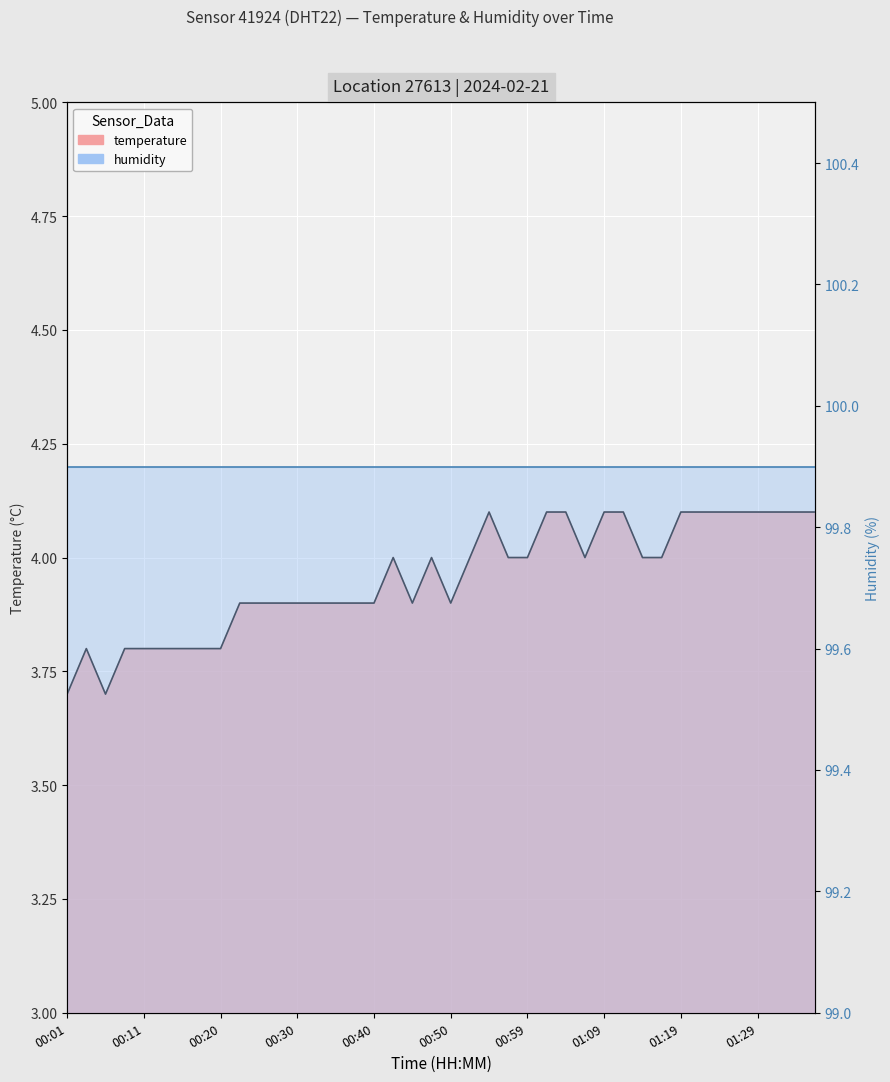

Reading right to left, what are all the values shown in this chart?

4.1	4.1	4.1	4.1	4.1	4.1	4.1	4.1	4.0	4.0	4.1	4.1	4.0	4.1	4.1	4.0	4.0	4.1	4.0	3.9	4.0	3.9	4.0	3.9	3.9	3.9	3.9	3.9	3.9	3.9	3.9	3.8	3.8	3.8	3.8	3.8	3.8	3.7	3.8	3.7